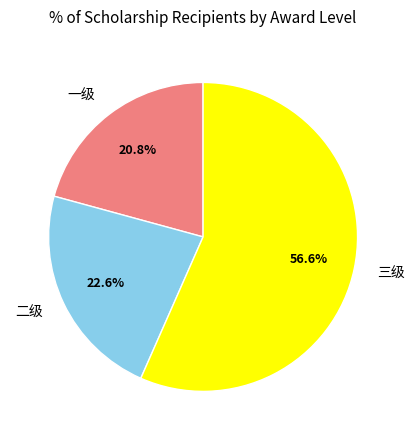

To the nearest percent, what is the difference between the 二级 and 一级 slice percentages?

2%